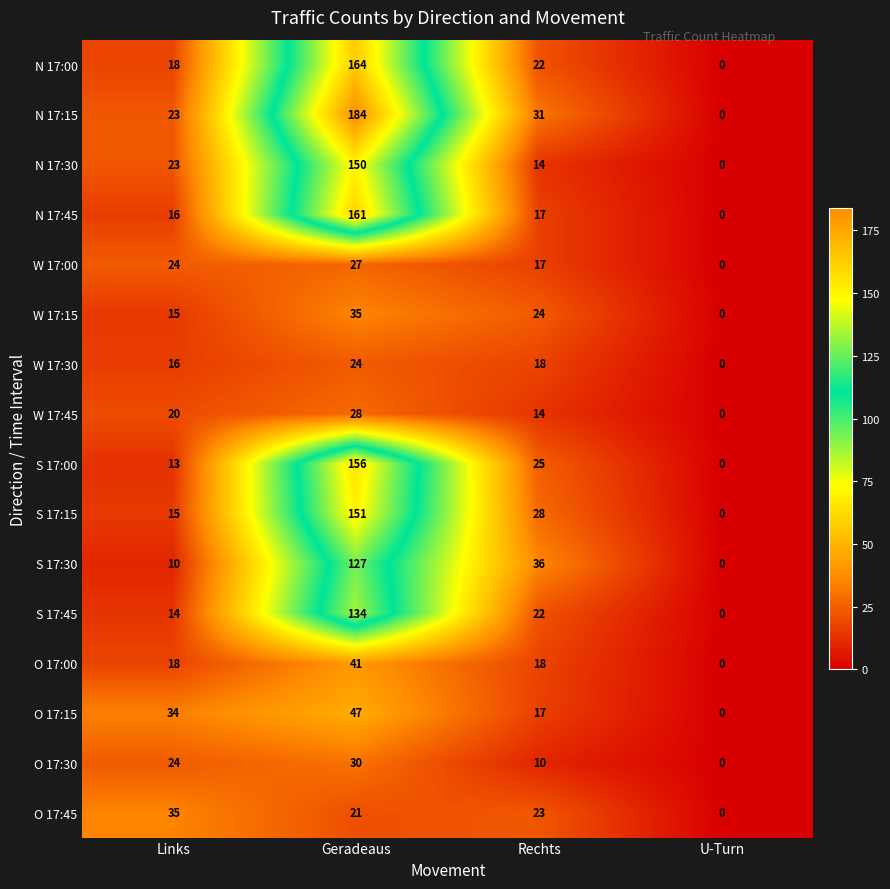

The value of W 17:30 at U-Turn is -14. True or false?

False